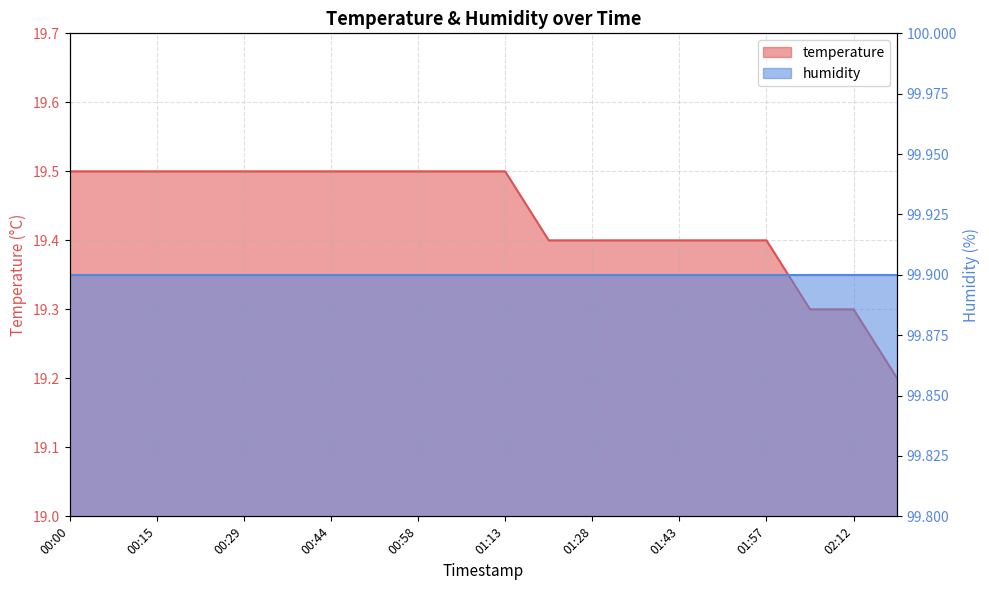

The chart shows a value of 19.3 at 02:05. True or false?

True